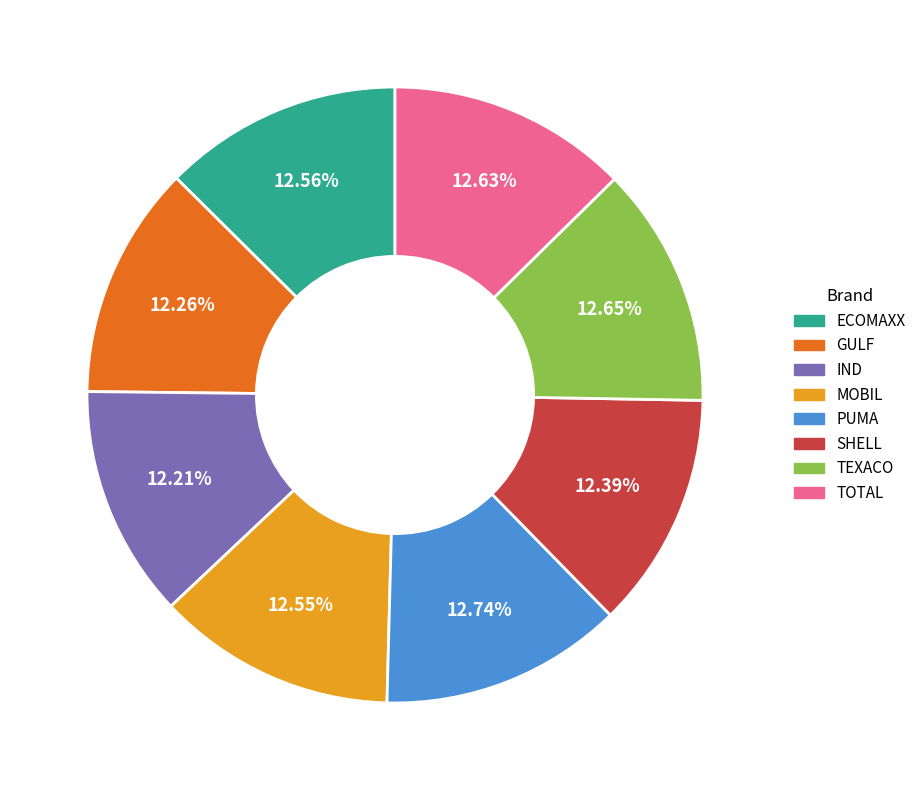

Combined, what portion of the pie is TEXACO and GULF?

24.9%